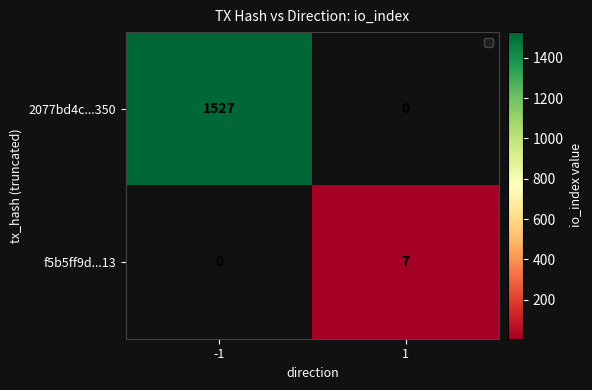

True or false: 2077bd4c...350 has a value of 831 at -1.

False